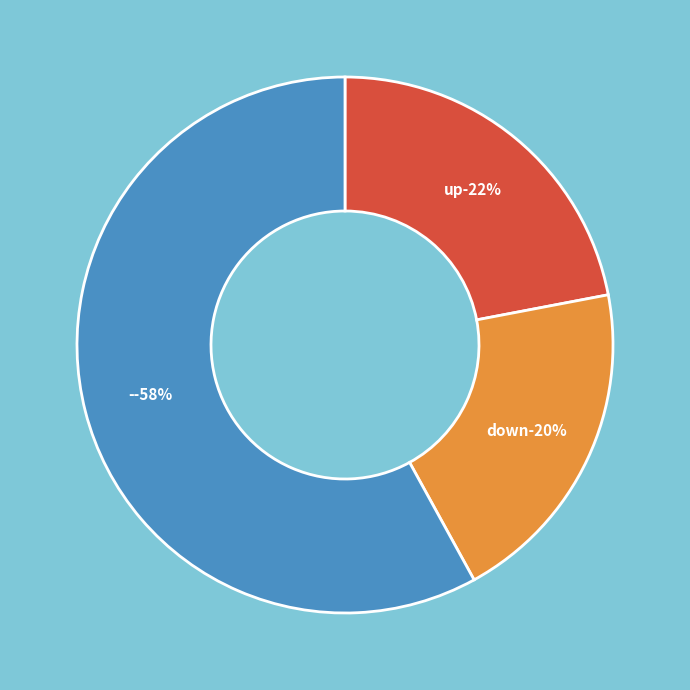

What is the largest slice in the pie chart?

-